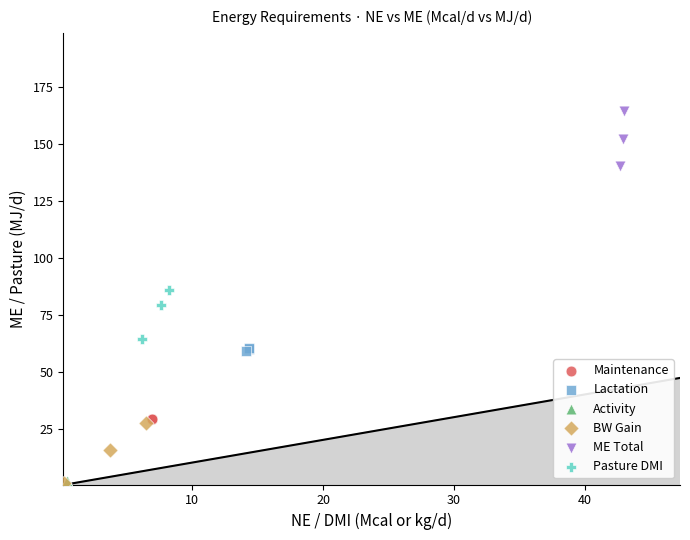

Which series has the widest spread of Y values?

BW Gain